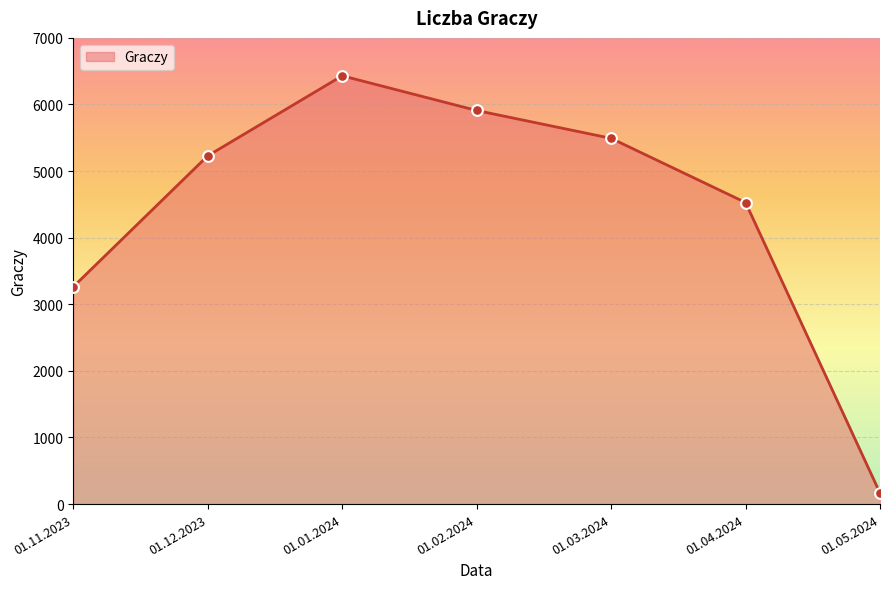

Which has a higher value, 01.11.2023 or 01.05.2024?

01.11.2023